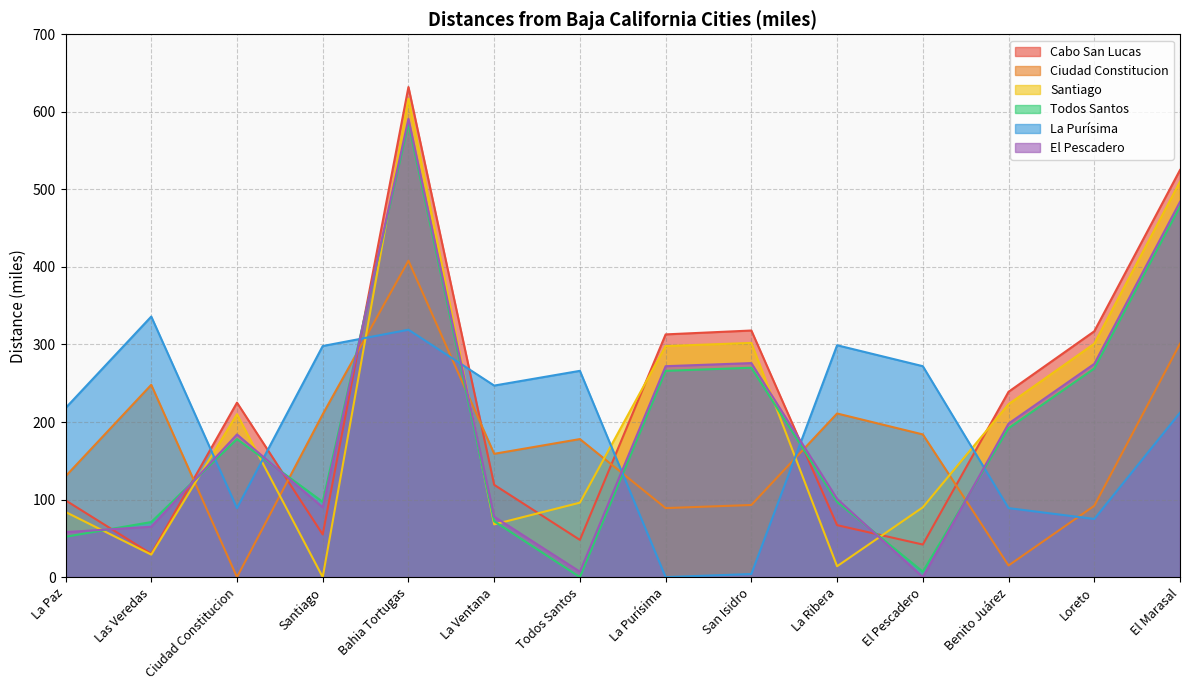

Which category has the highest value in the La Purísima series?

Las Veredas